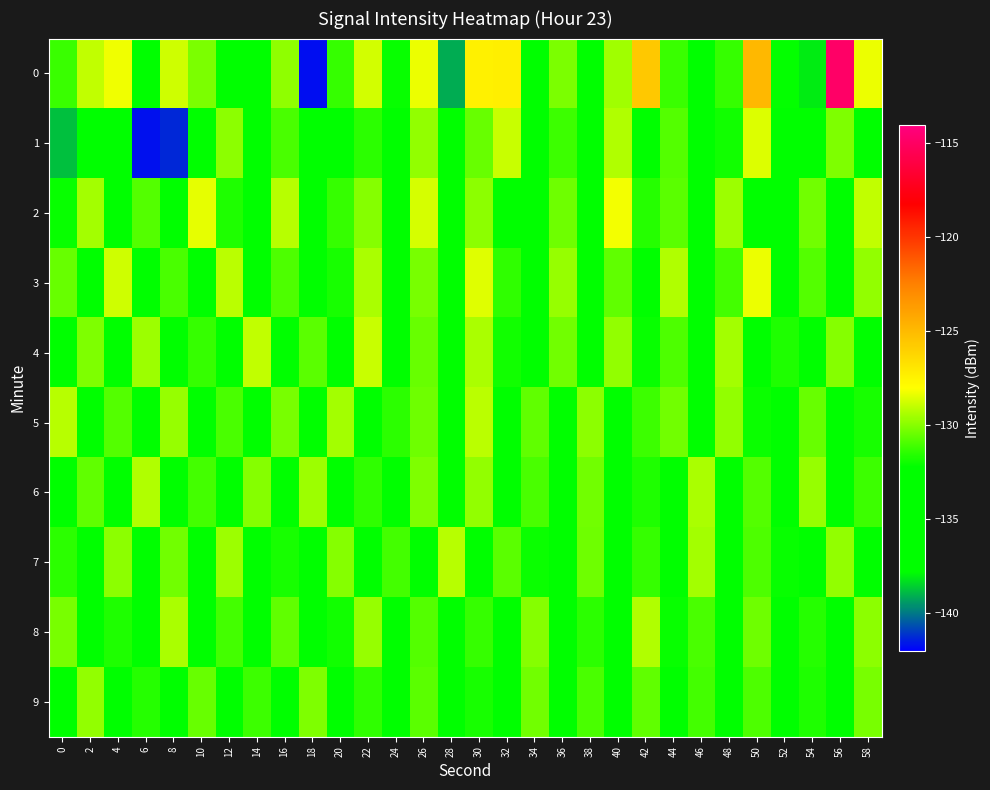

What is the difference between the 1 values at 42 and 10?

0.1